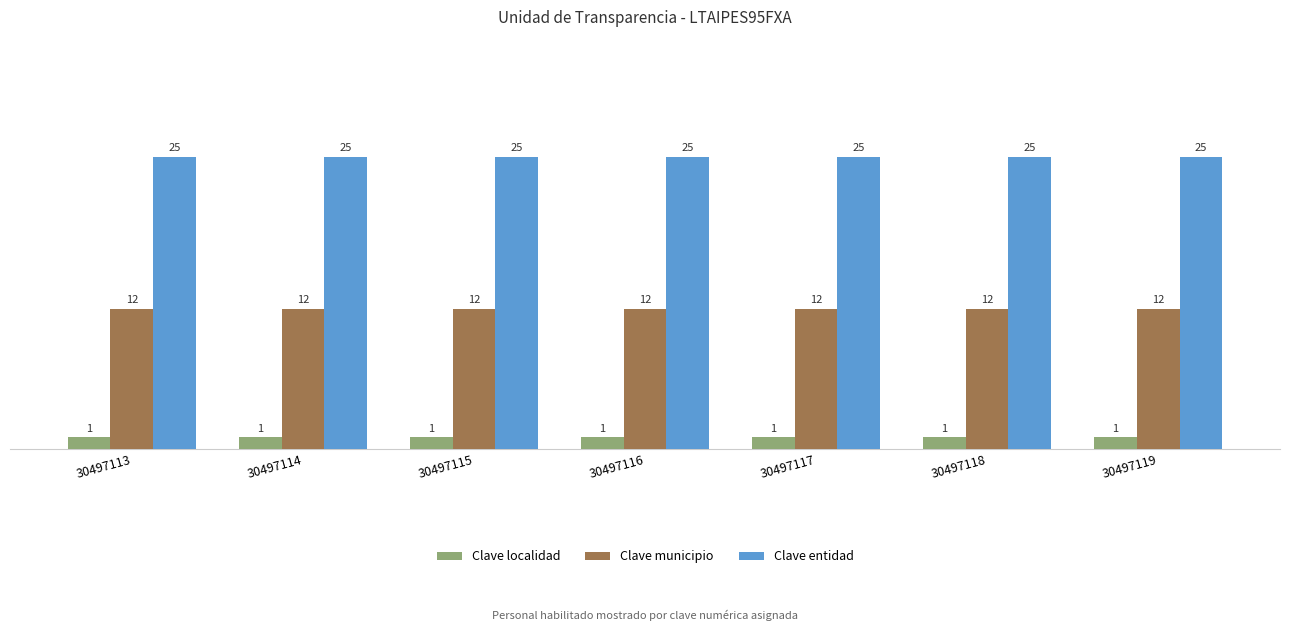

True or false: Clave municipio has a value of 12 at 30497116.

True